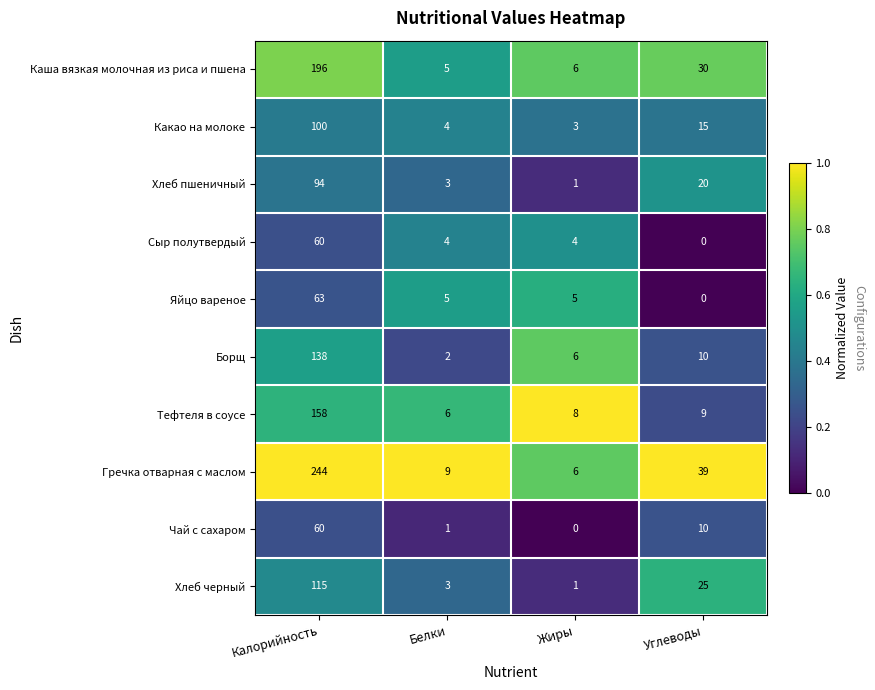

True or false: Чай с сахаром has a value of 60 at Калорийность.

True